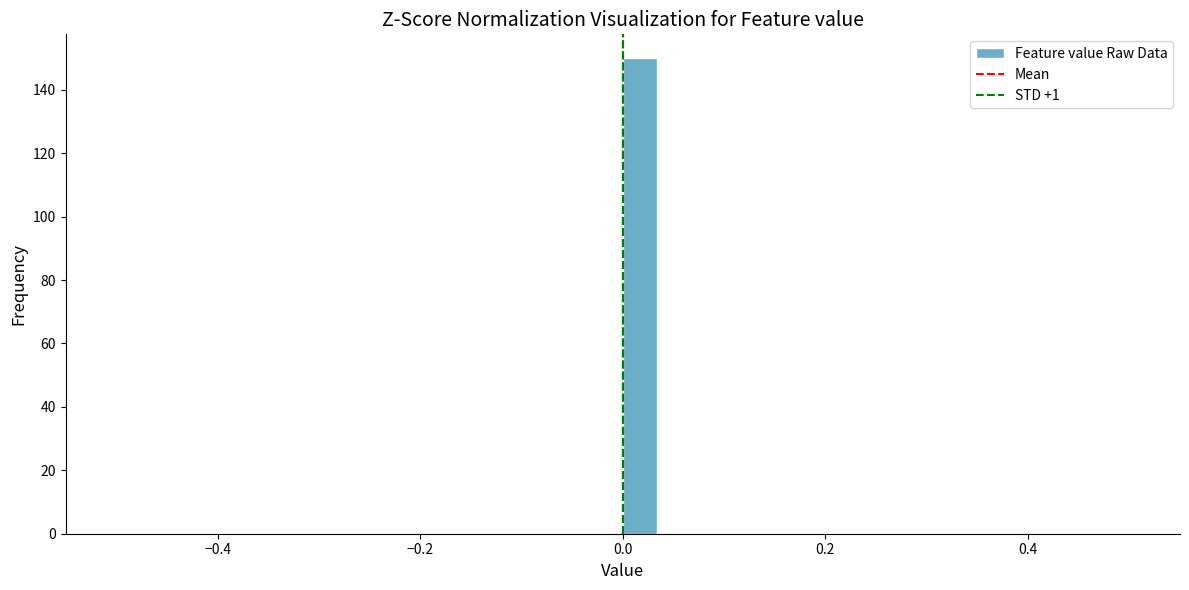

Read against the x-axis, roughly where is the centre of the tallest bar?

0.02